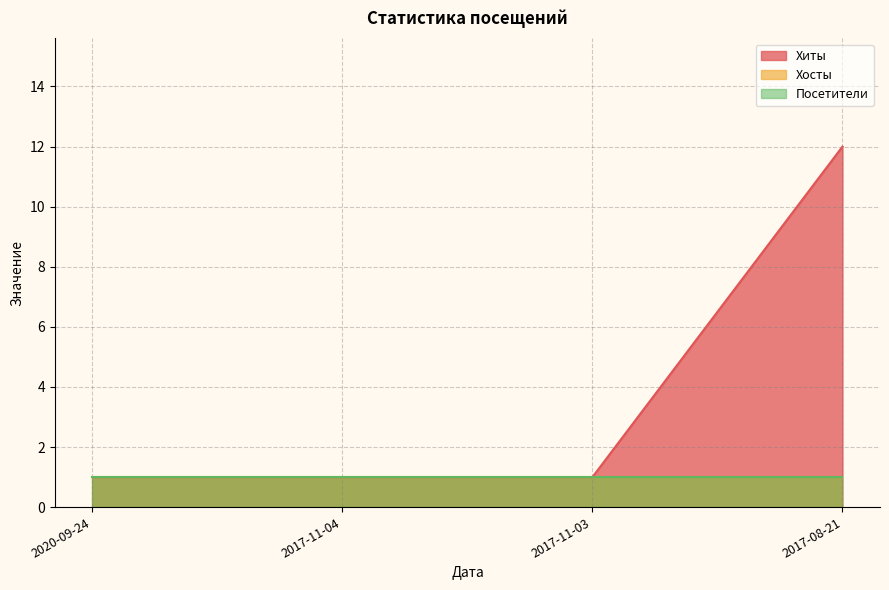

What is the value of the Хиты point at the 2nd from the left?

1